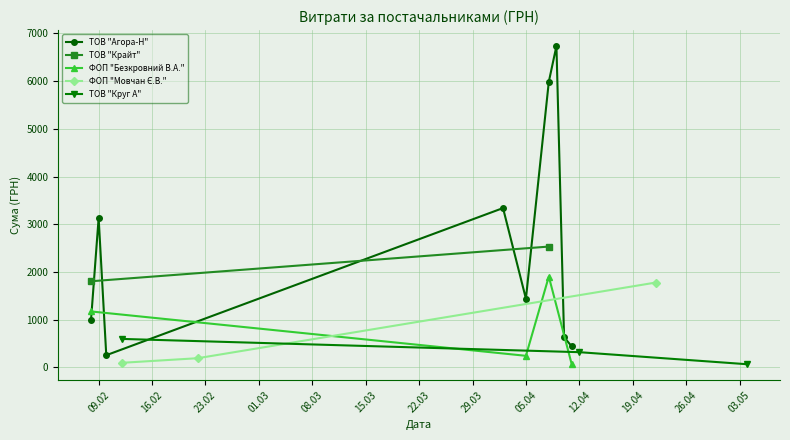

True or false: ТОВ "Агора-Н" has more than 1 interior local peaks.

True